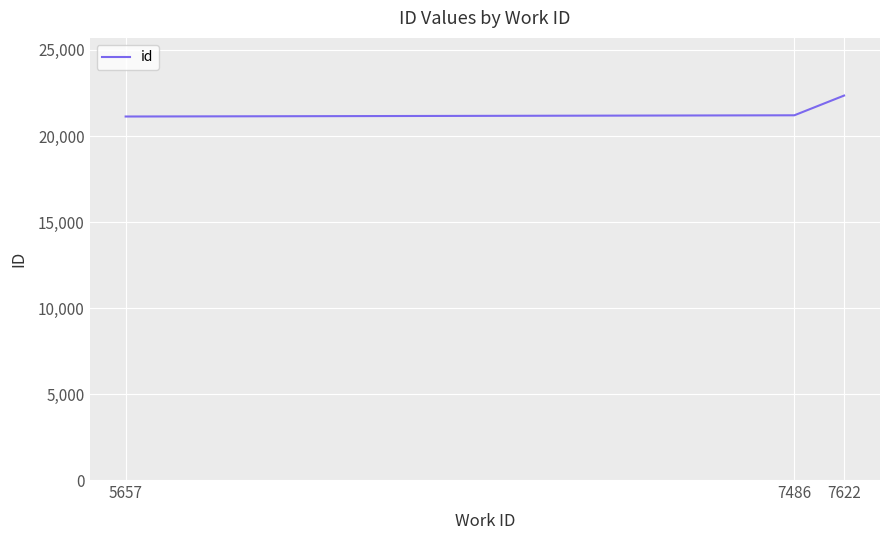

What value does the data have at 5657, to the nearest 50?

21150